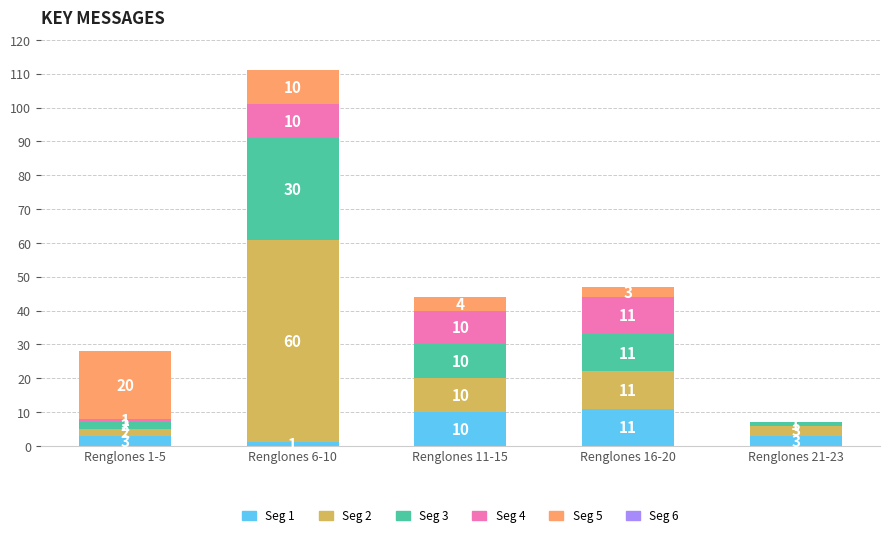

Are the bars grouped side by side (vs. stacked)?

No